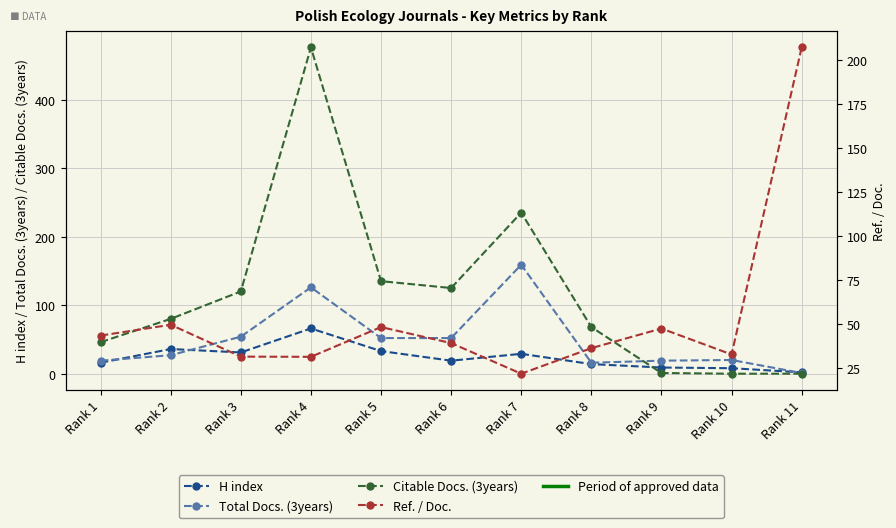

What is the difference between the maximum and minimum values in the Citable Docs. (3years) series?

476.0